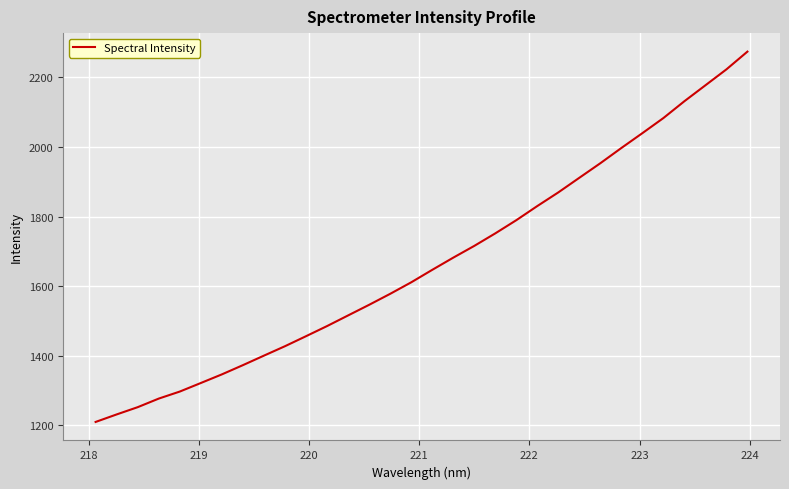

What is the difference between the maximum and minimum values?

1063.7